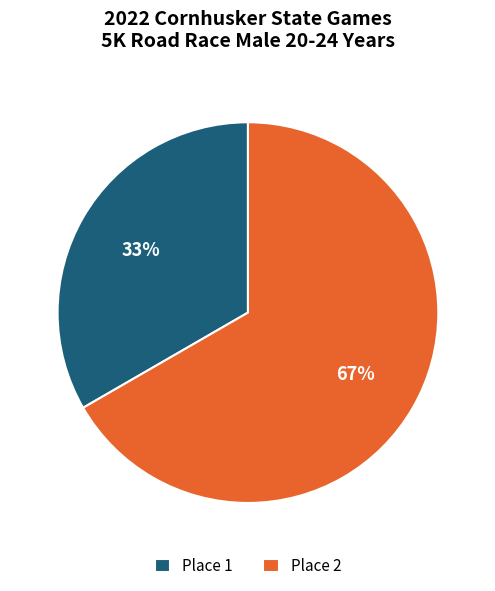

To the nearest percent, what is the combined percentage of Place 1 and Place 2?

100%